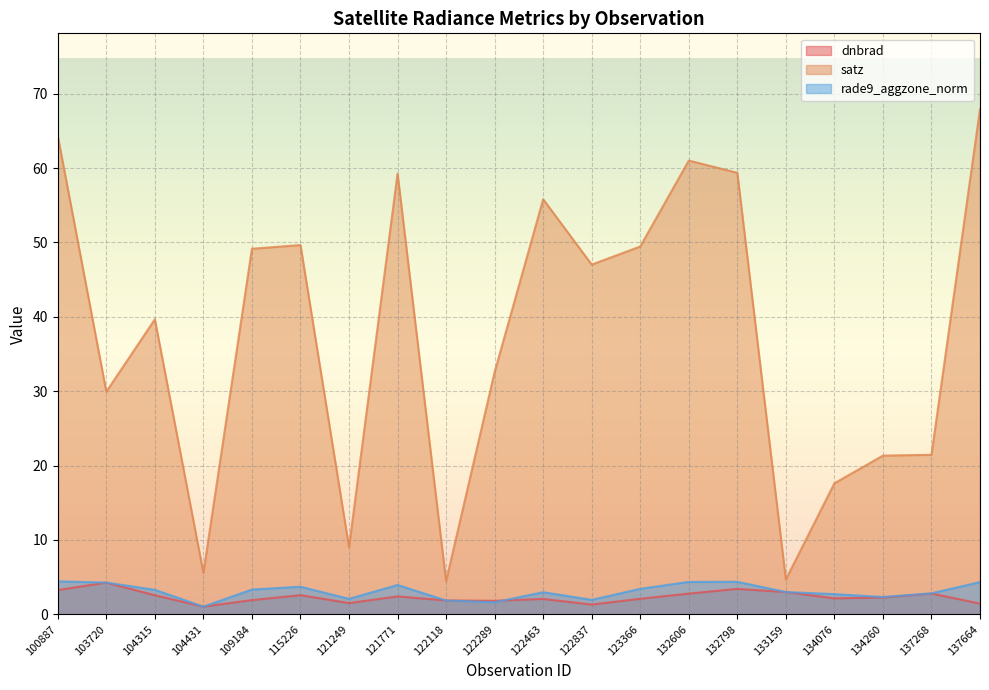

How many values in the satz series are below 47?

10